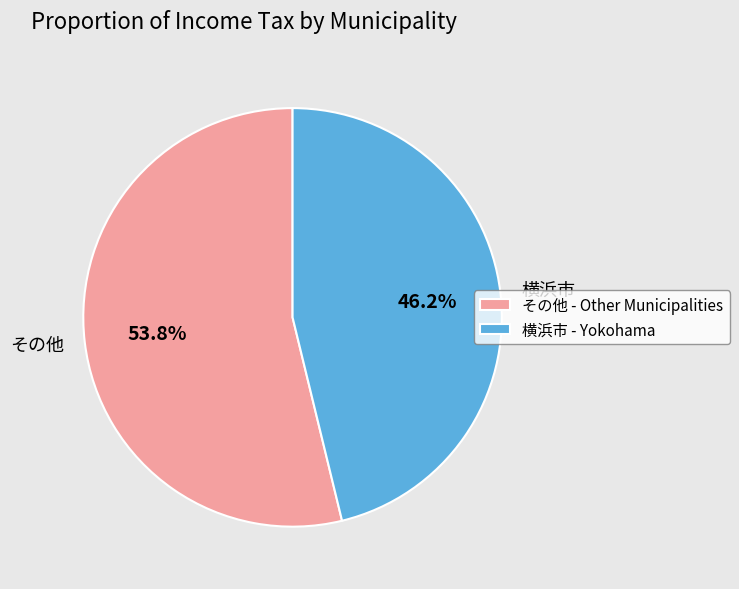

Between 横浜市 and その他, which is larger?

その他